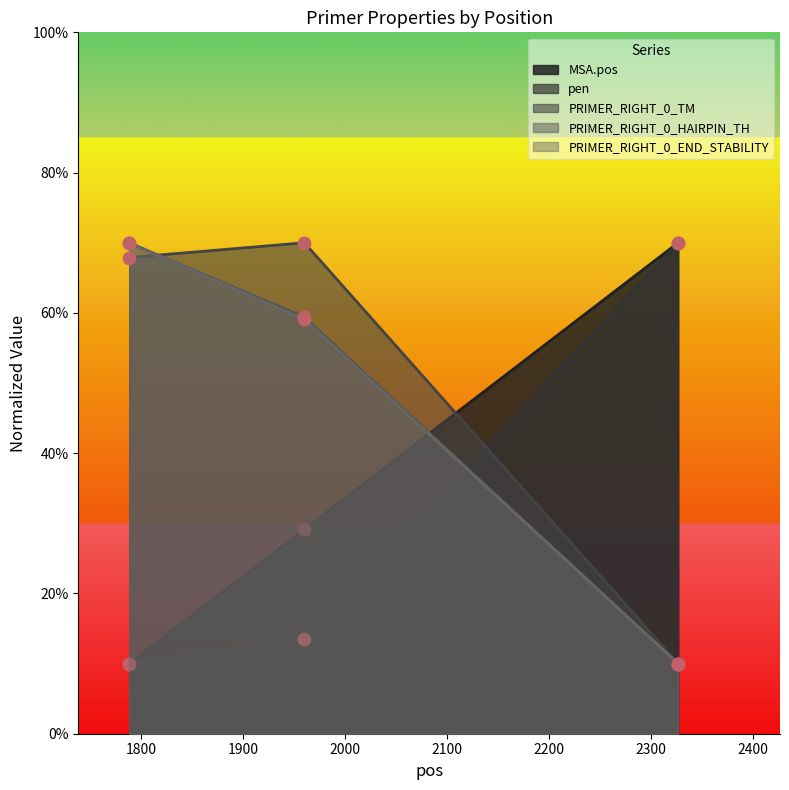

At how many categories does at least one series exceed 29?

3